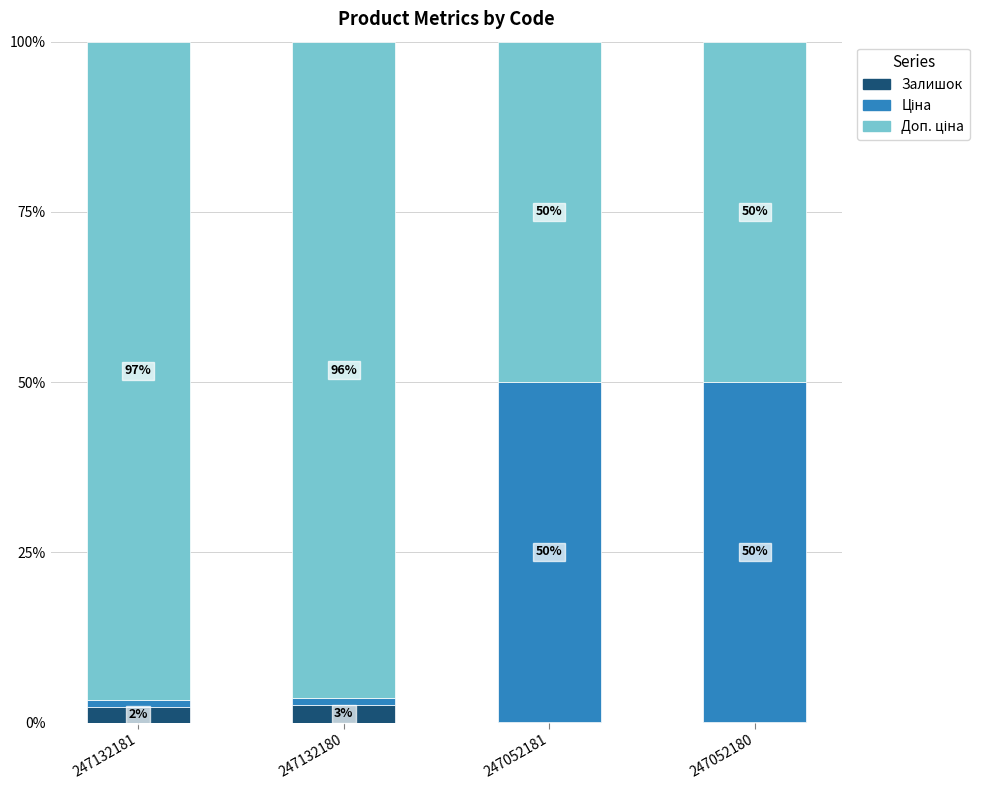

Is it true that Залишок equals 2.6 at 247132180?

True